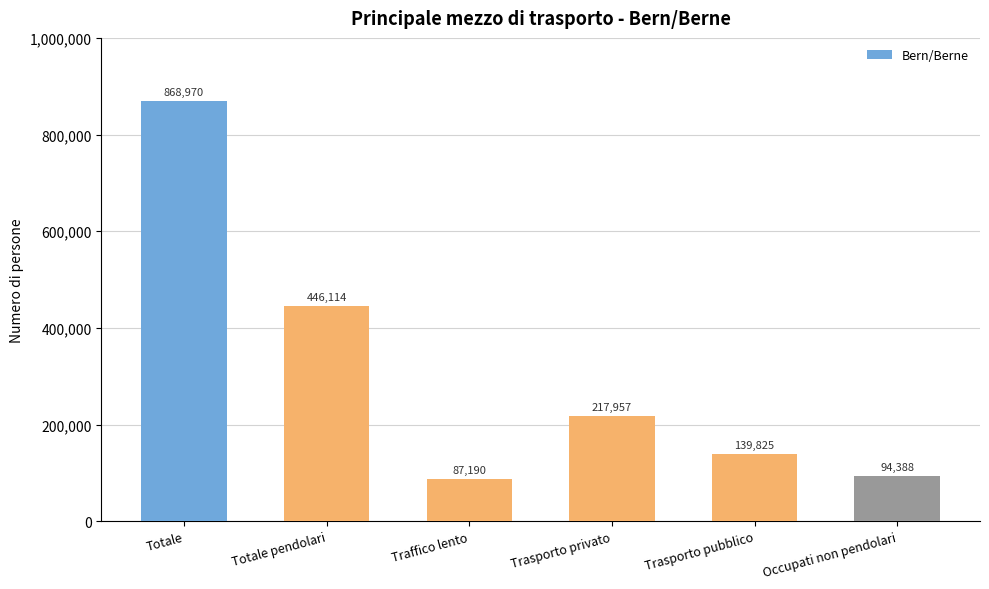

What is the value of the 5th bar from the left?

139825.8